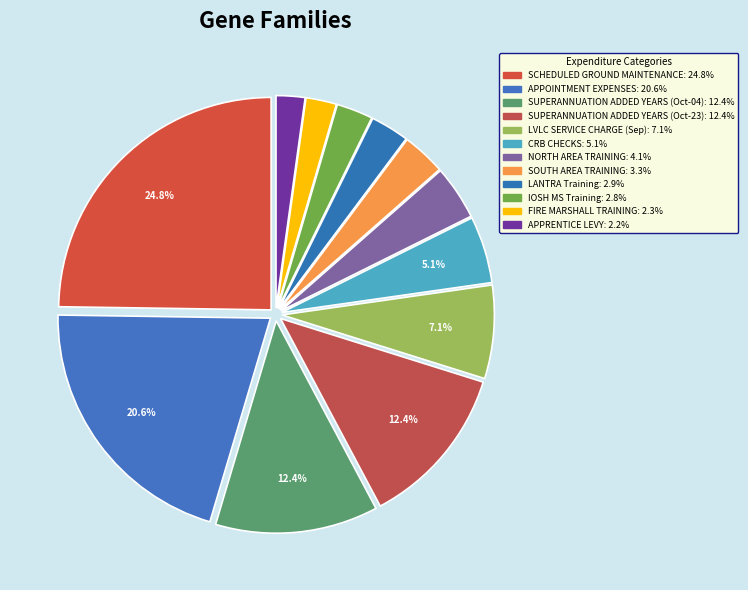

To the nearest percent, what is the combined percentage of APPRENTICE LEVY and LVLC SERVICE CHARGE (Sep)?

9%